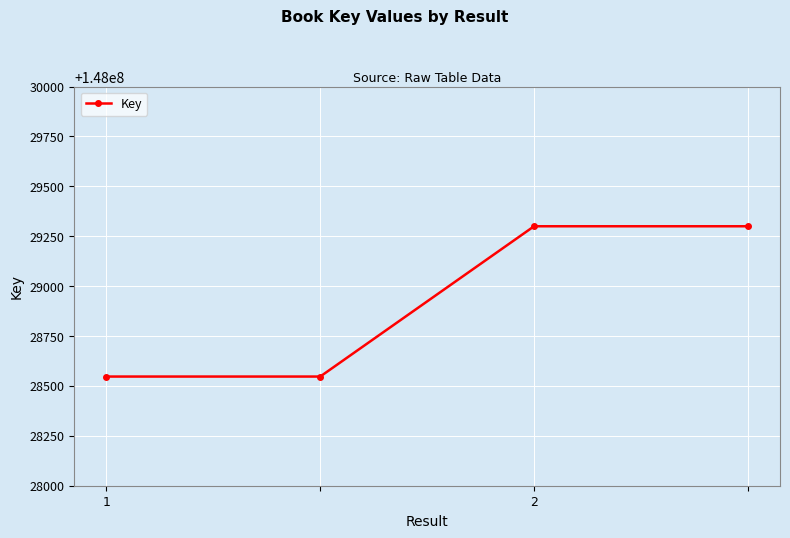

What is the difference between the maximum and second lowest values?

753